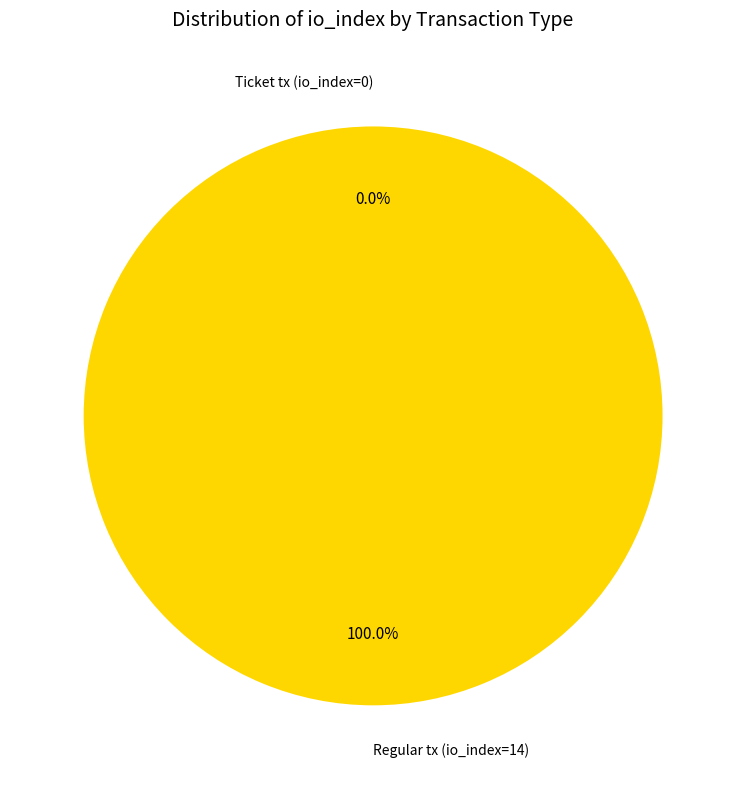

What is the change in value from Ticket tx (io_index=0) to Regular tx (io_index=14)?

+14